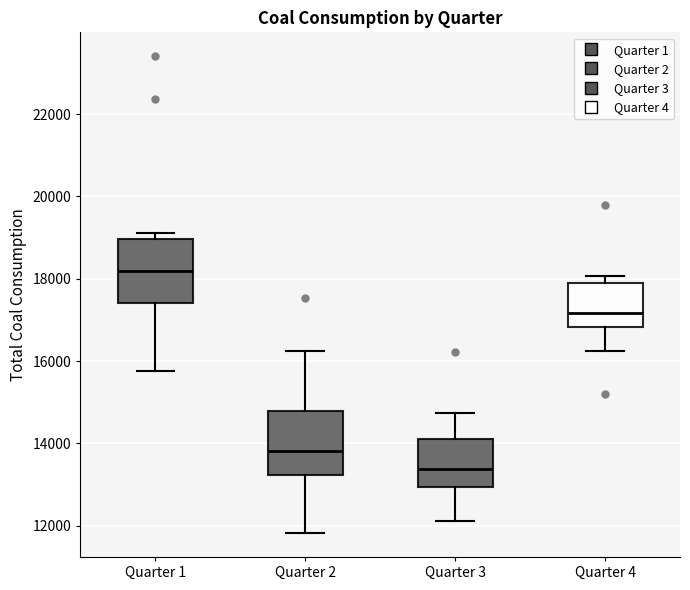

Where does the median line of the box for Quarter 1 sit on the y-axis? The values are not printed on the chart, so give them approximately, as read against the axis.

18200